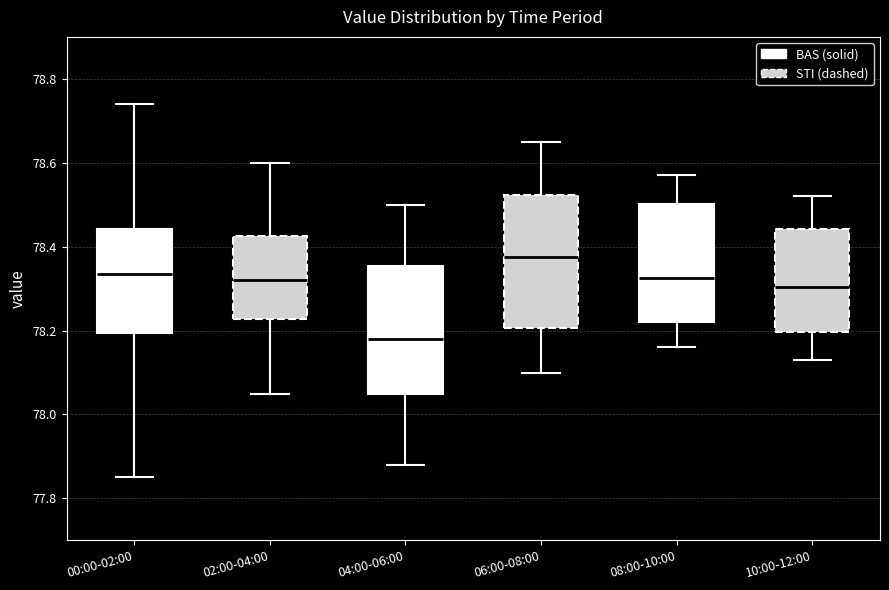

Which box has the lowest median line?

04:00-06:00